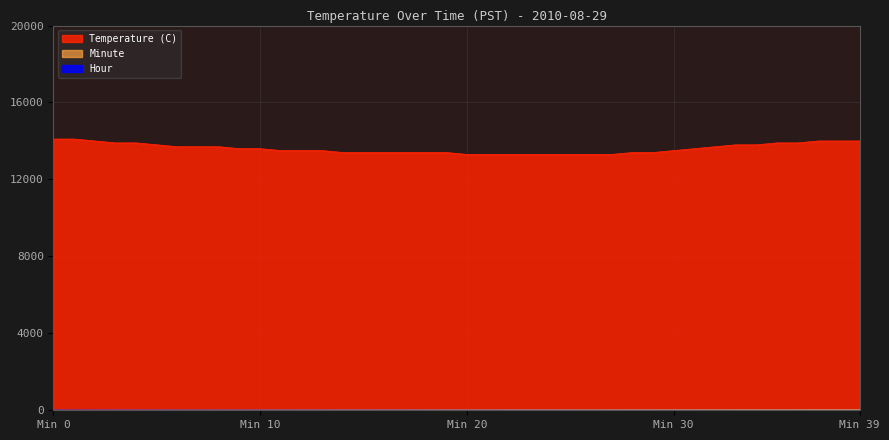

True or false: Minute and Temperature (C) cross at least once.

False